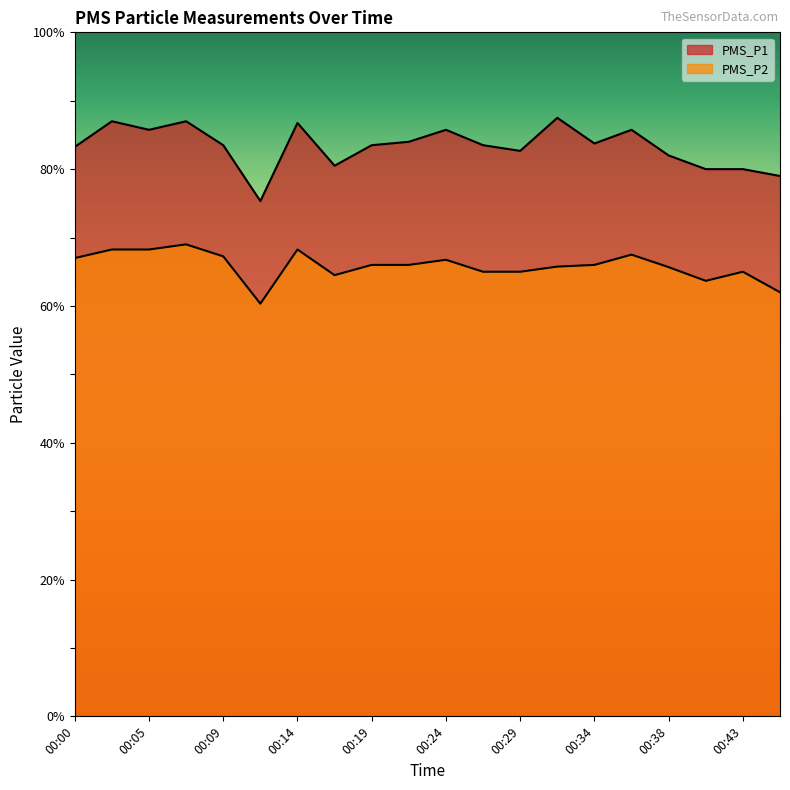

Reading left to right, what are all the values shown in this chart?

PMS_P1: 83.2	87.0	85.8	87.0	83.5	75.3	86.8	80.5	83.5	84.0	85.8	83.5	82.7	87.5	83.8	85.8	82.0	80.0	80.0	79.0
PMS_P2: 67.0	68.2	68.2	69.0	67.2	60.3	68.2	64.5	66.0	66.0	66.8	65.0	65.0	65.8	66.0	67.5	65.7	63.7	65.0	62.0